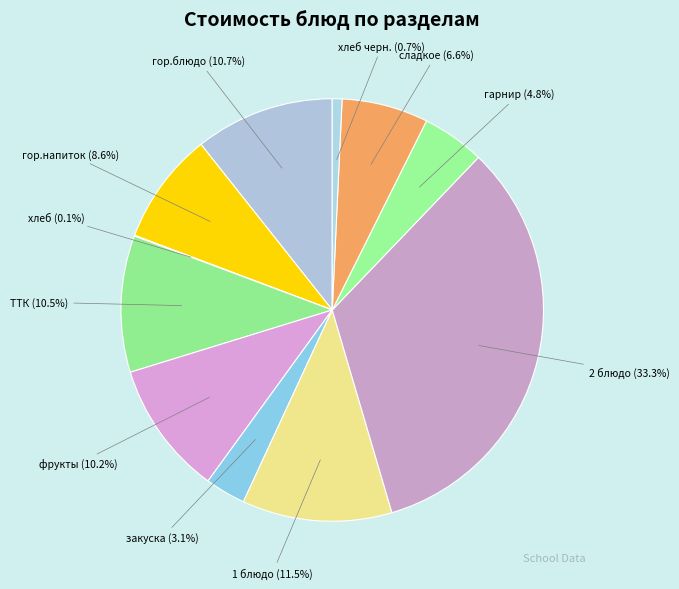

Does 2 блюдо represent more than half of the total?

No